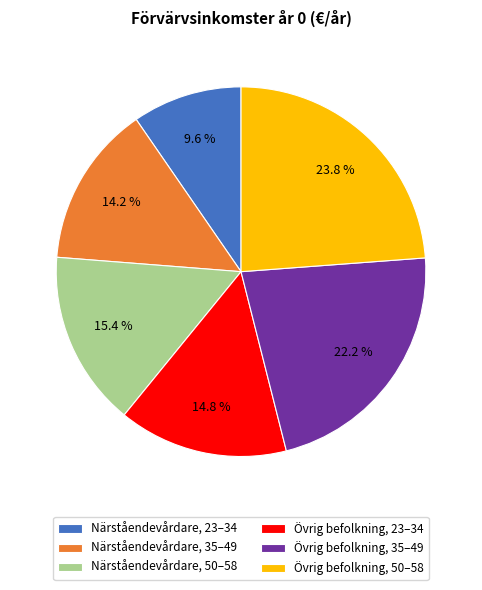

Is Övrig befolkning, 23–34 the majority of the pie?

No